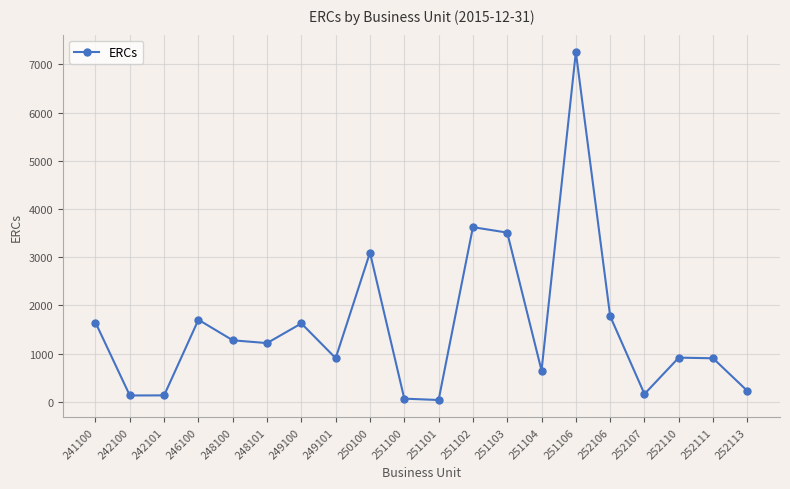

What is the sum of the values at 252111 and 252106?

2684.3